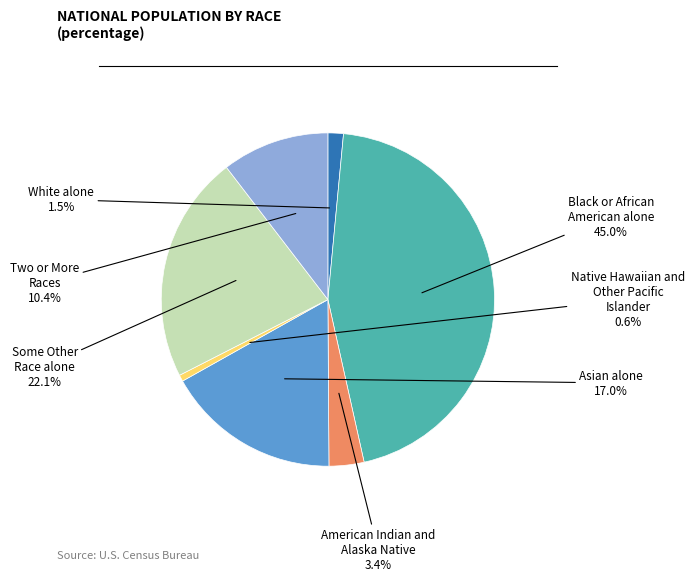

What percentage do Some Other Race alone and Asian alone together represent?

39.1%